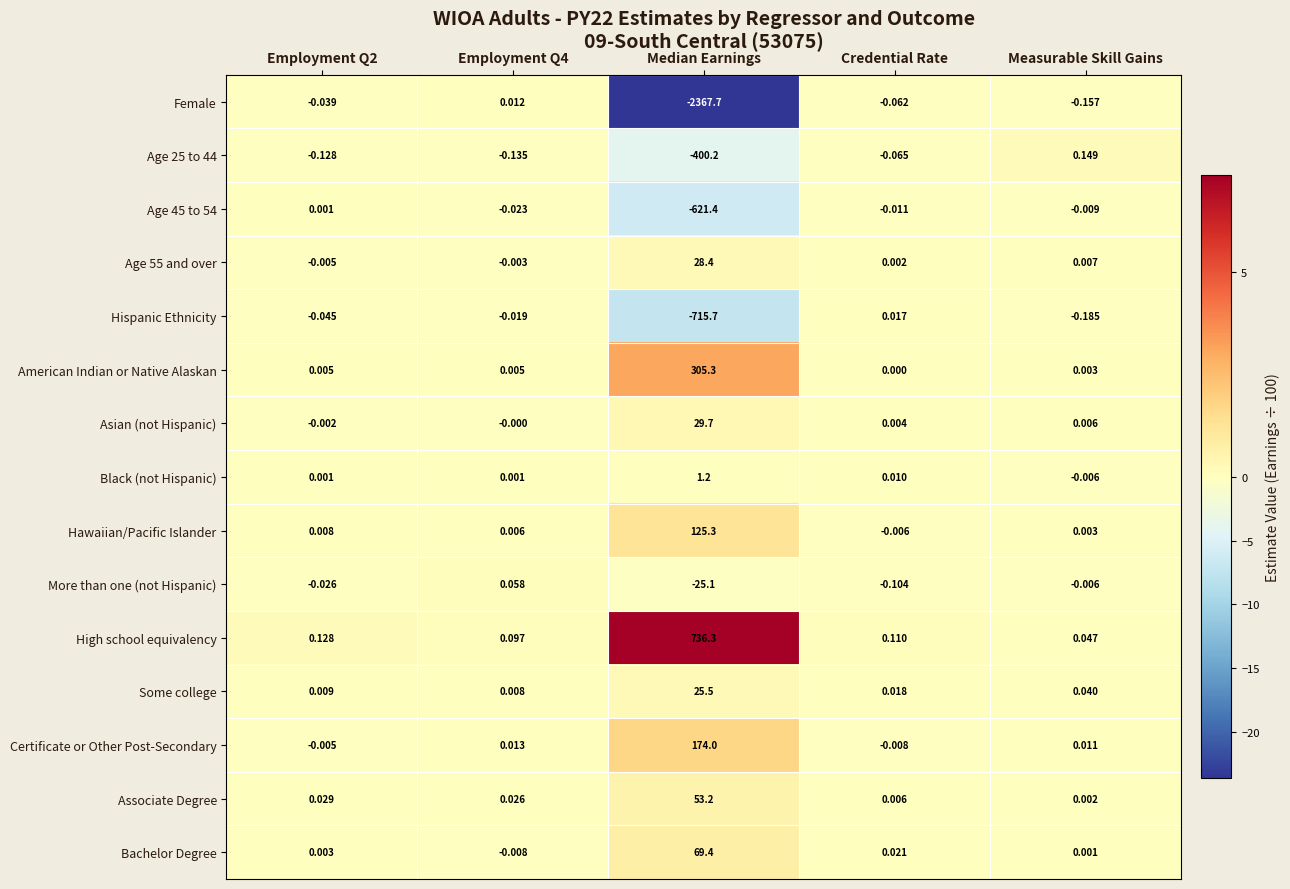

Is the value of Certificate or Other Post-Secondary at Credential Rate greater than the value of High school equivalency at Measurable Skill Gains?

No